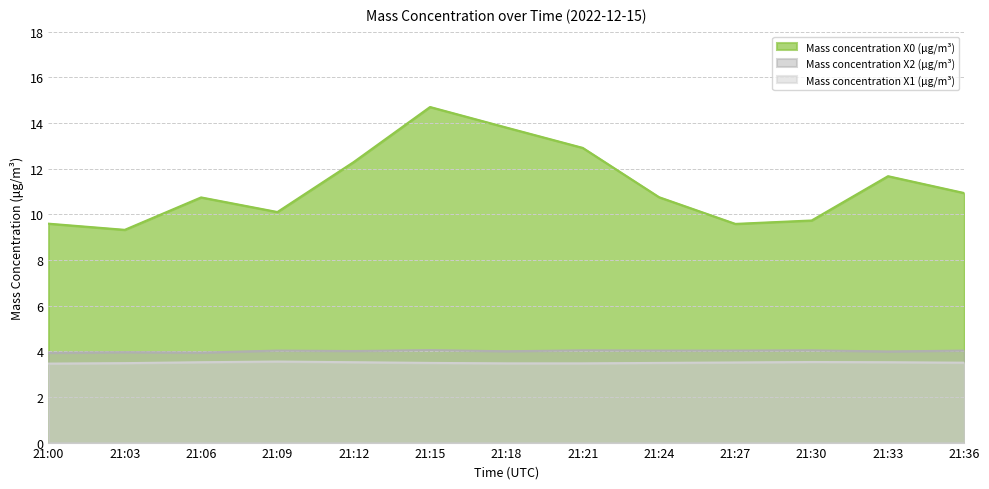

List the labels in order of Mass concentration X1 (μg/m³) value, smallest first.

21:00, 21:18, 21:21, 21:03, 21:15, 21:24, 21:36, 21:27, 21:06, 21:12, 21:33, 21:30, 21:09